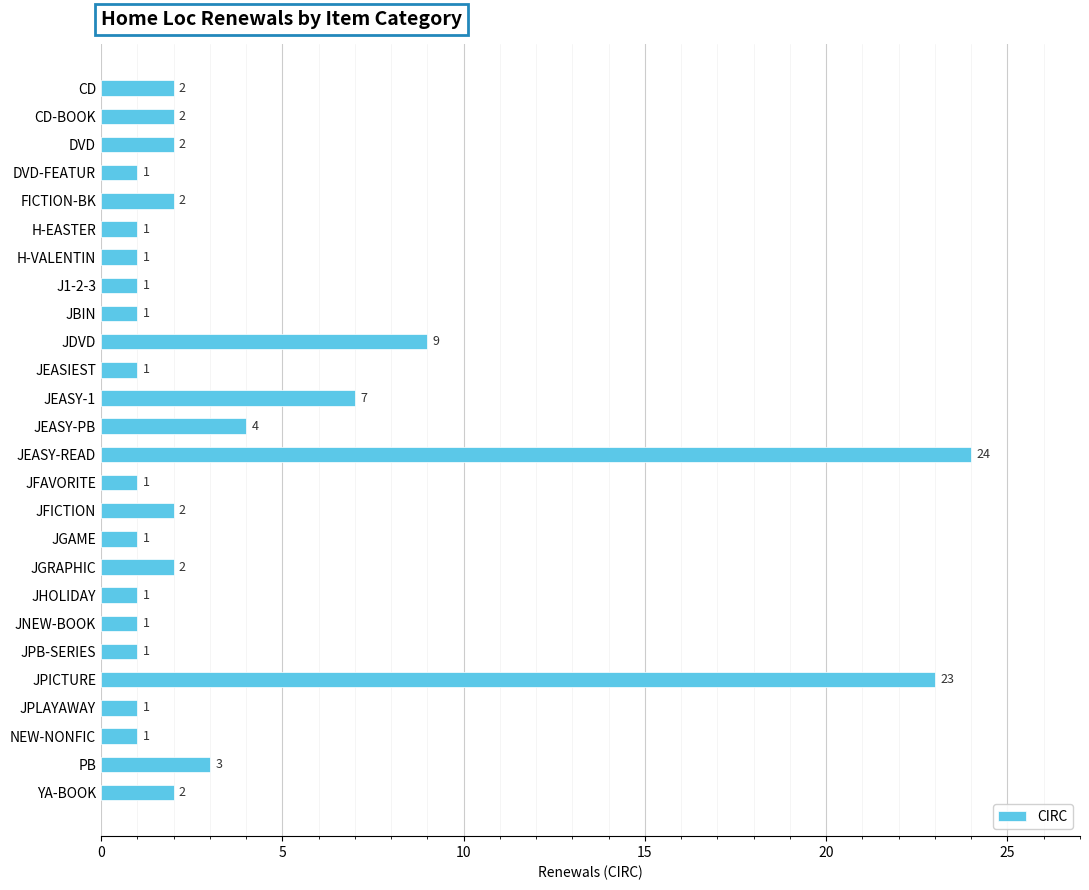

What is the minimum value shown in the chart?

1